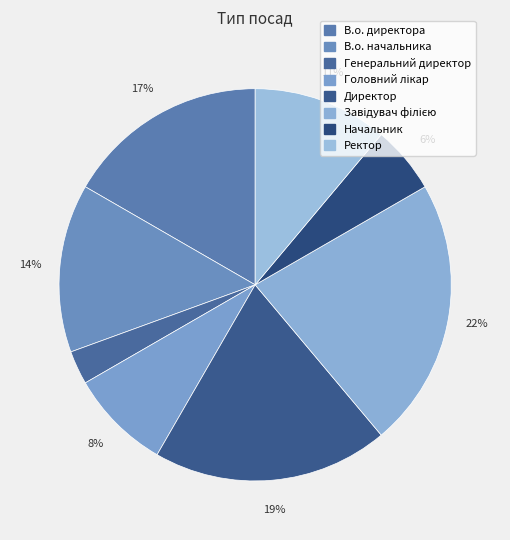

Count the number of slices in the pie.

8